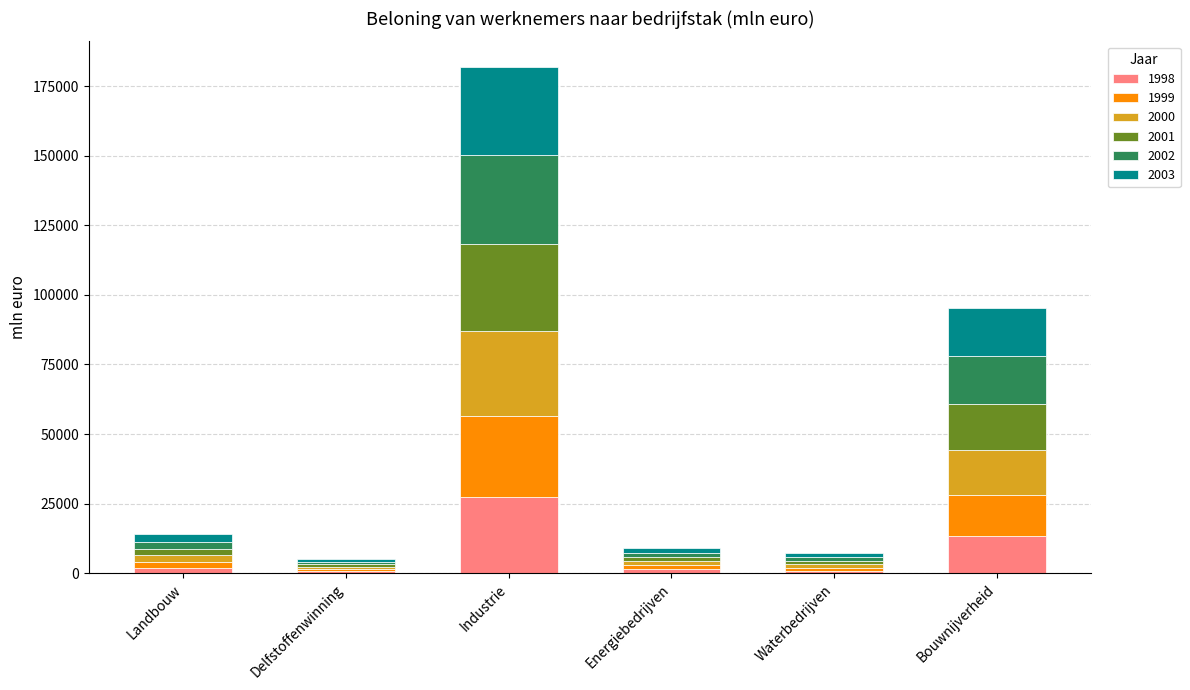

Which category has the highest value in the 1998 series?

Industrie